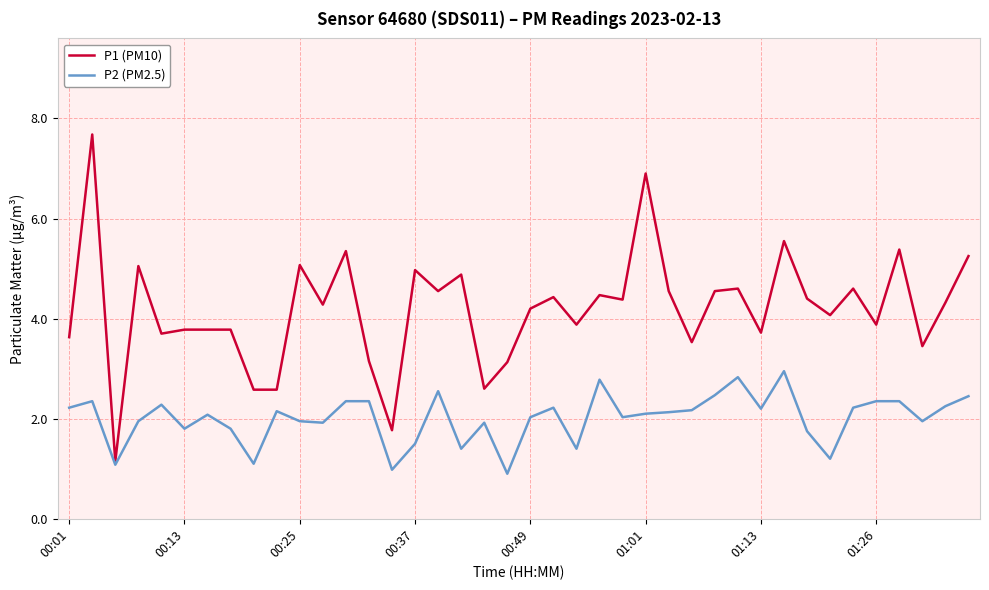

Which series has the largest total across all categories?

P1 (PM10)